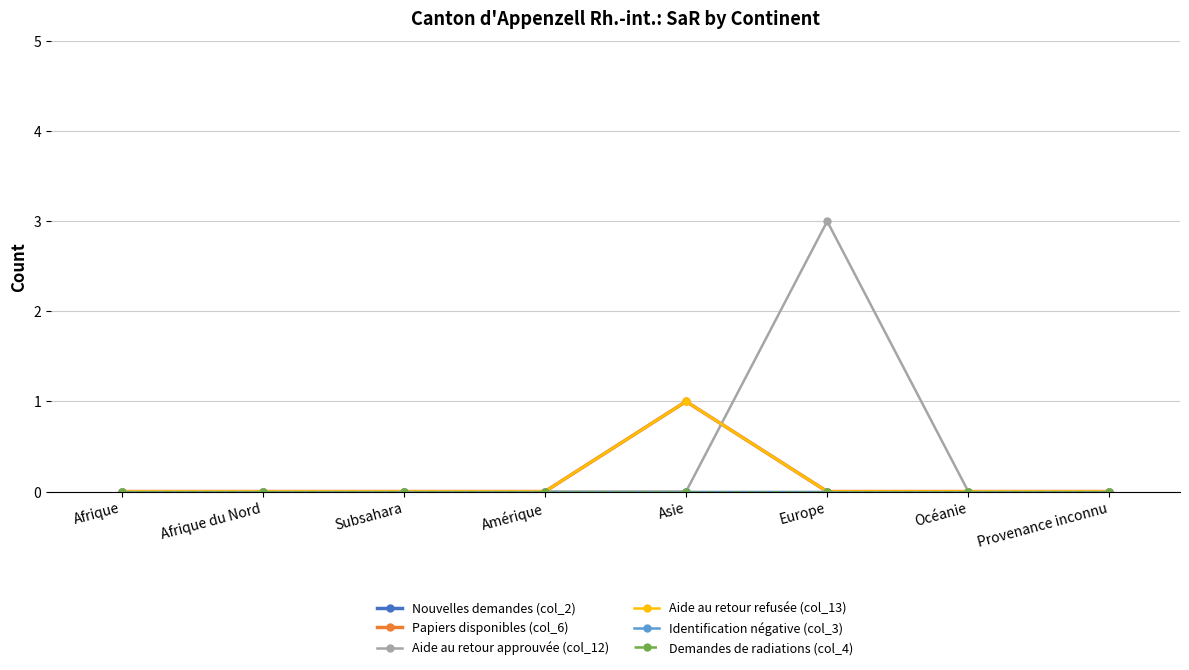

True or false: Papiers disponibles (col_6) and Nouvelles demandes (col_2) cross at least once.

False